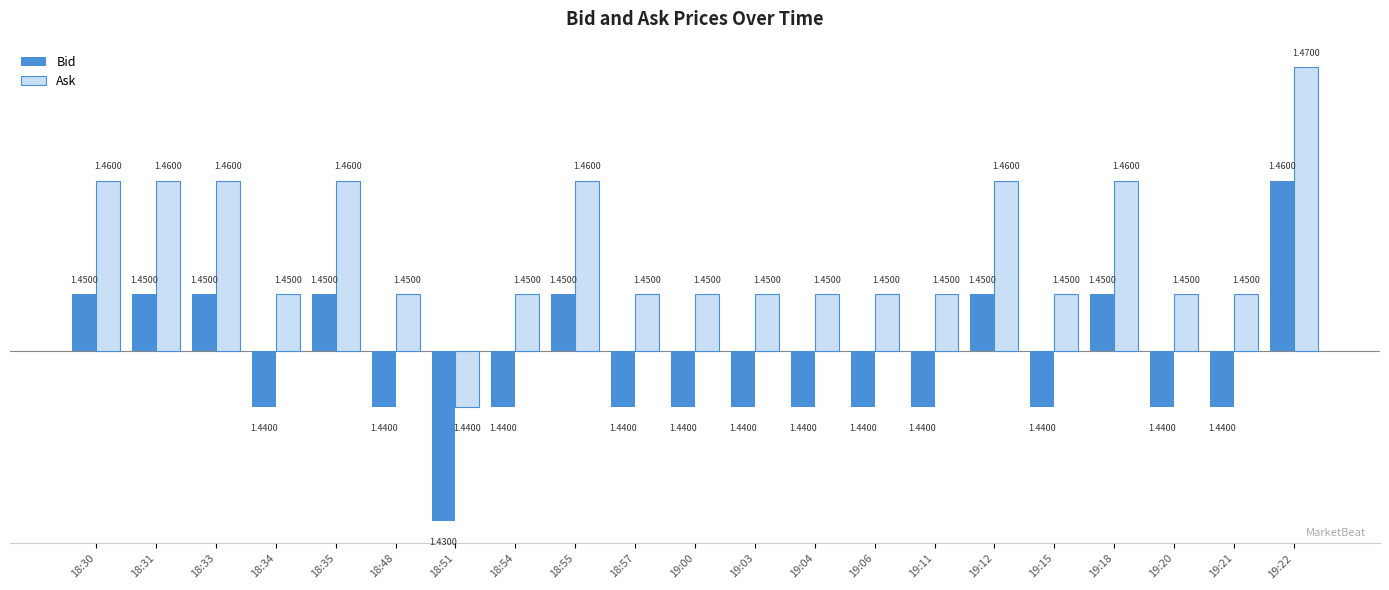

Count the Bid values in the range 0 to 1.

8